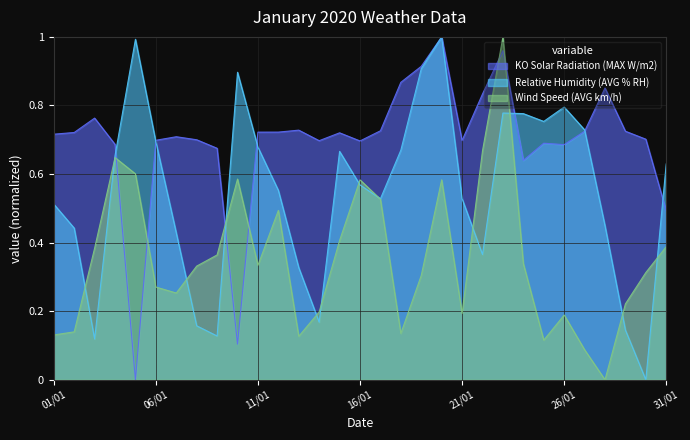

Count the number of data series in this chart.

3